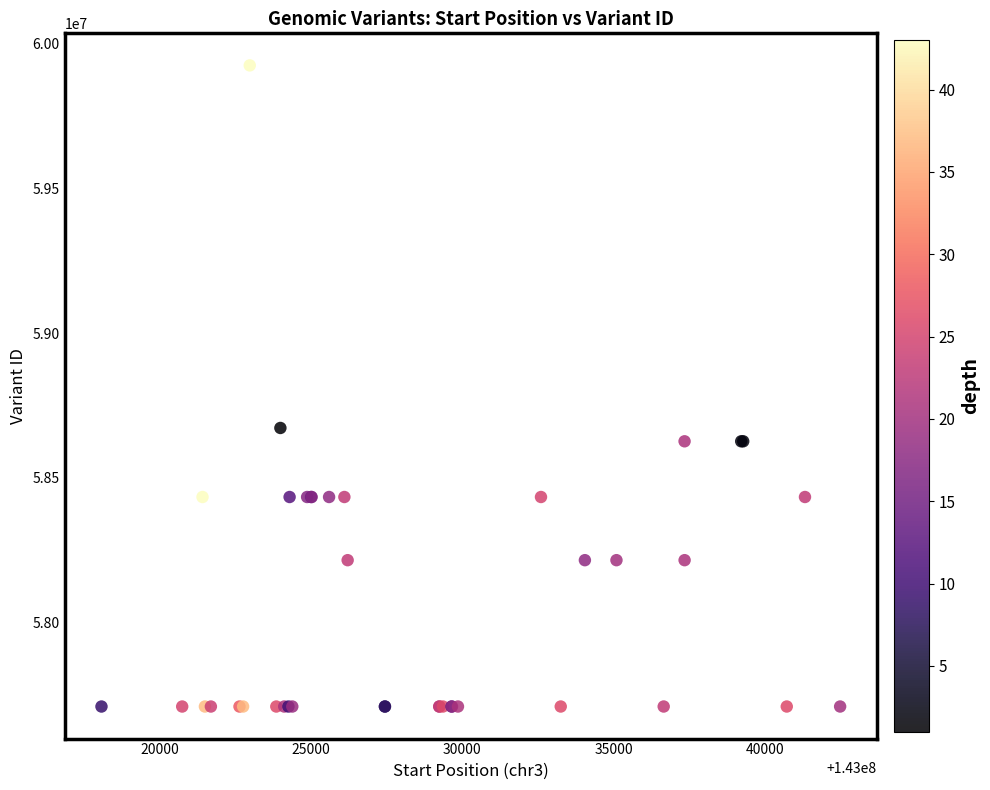

What Y value in the scatter plot is closest to 58817775?

58672651